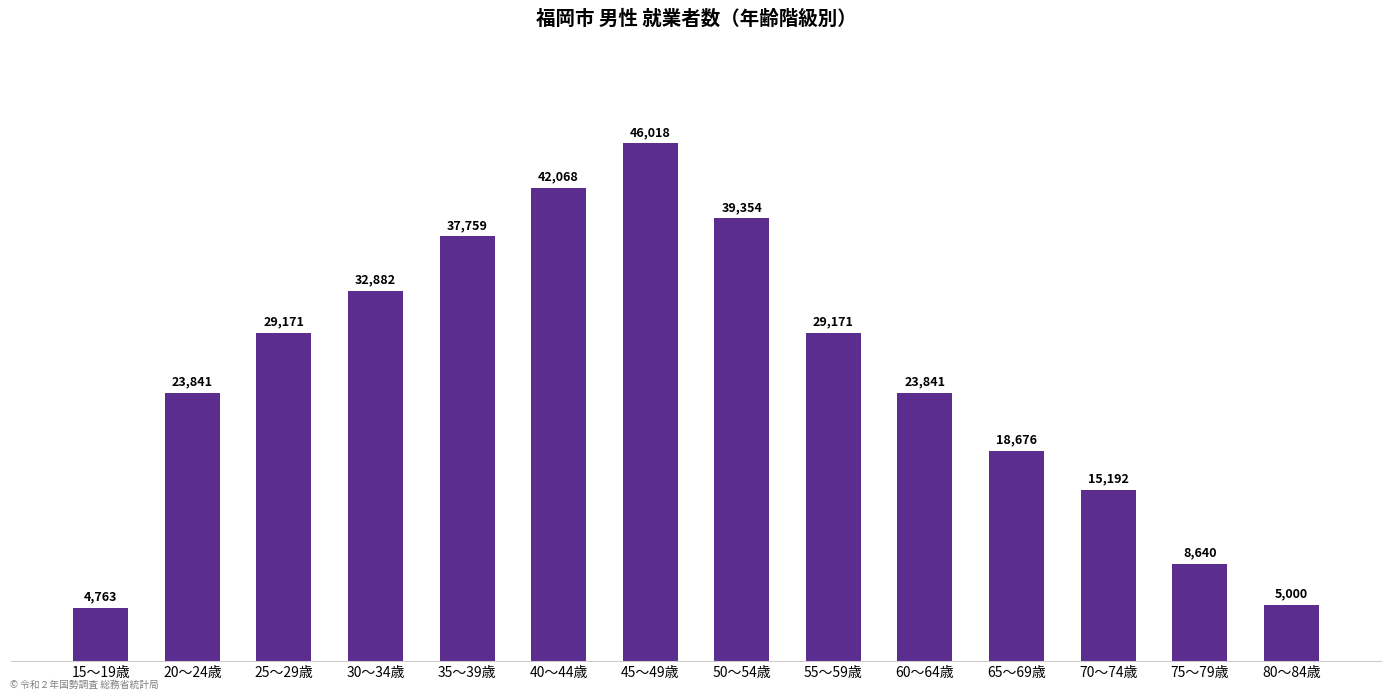

The value at 45～49歳 is 46018. True or false?

True